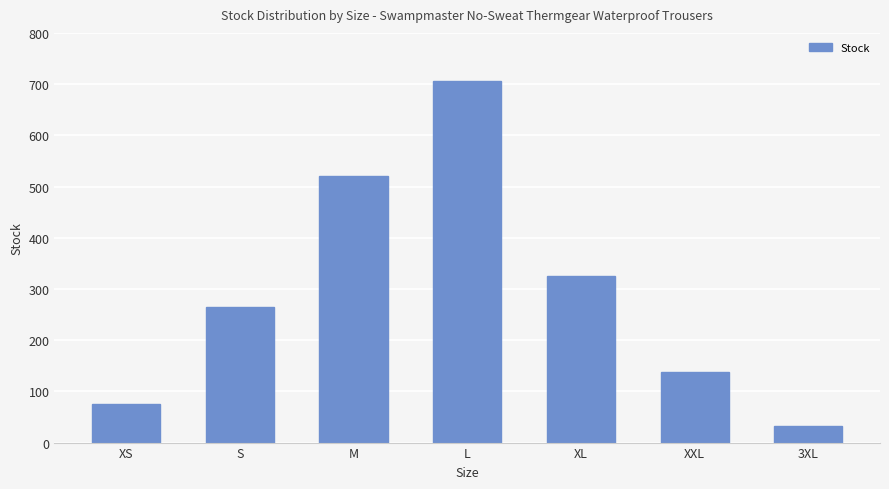

Read the value at S.

264